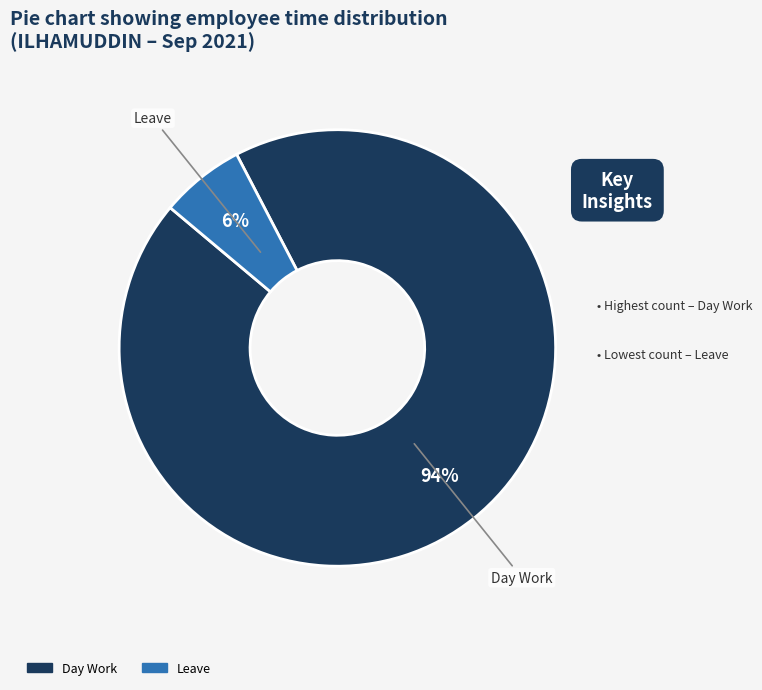

Does any single category account for the majority?

Yes